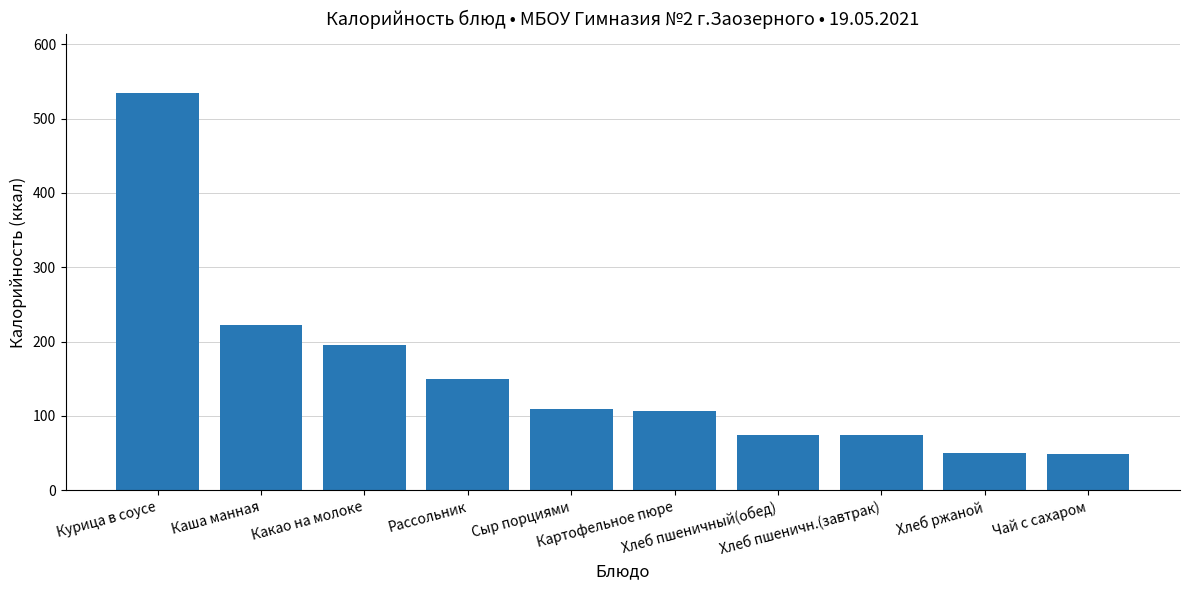

What is the difference between the second highest and minimum values?

173.4